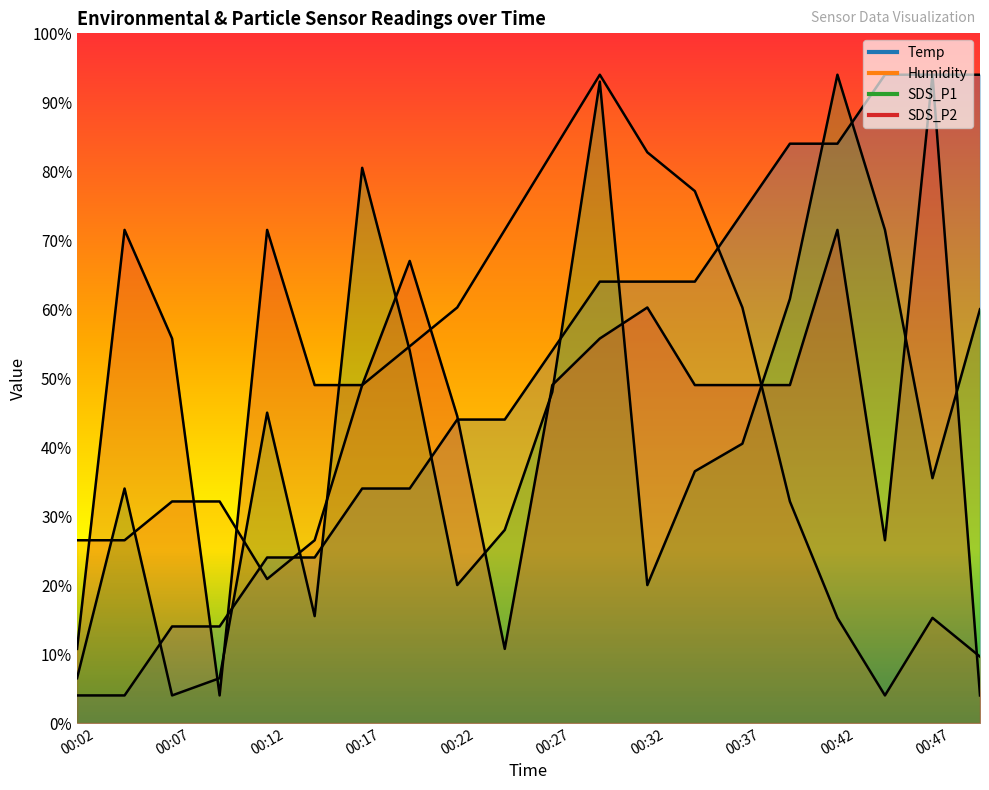

Reading left to right, transcribe all the data shown in this chart.

Temp: 2.0	2.0	7.0	7.0	12.0	12.0	17.0	17.0	22.0	22.0	27.0	32.0	32.0	32.0	37.0	42.0	42.0	47.0	47.0	47.0
Humidity: 13.2	13.2	16.1	16.1	10.4	13.2	24.5	27.3	30.1	35.8	41.4	47.0	41.4	38.6	30.1	16.1	7.6	2.0	7.6	4.8
SDS_P1: 3.2	17.0	2.0	3.2	22.5	7.8	40.2	27.0	10.0	14.0	24.0	46.5	10.0	18.2	20.2	30.8	47.0	35.8	17.8	30.0
SDS_P2: 5.4	35.7	27.9	2.0	35.7	24.5	24.5	33.5	22.2	5.4	24.5	27.9	30.1	24.5	24.5	24.5	35.7	13.3	47.0	2.0